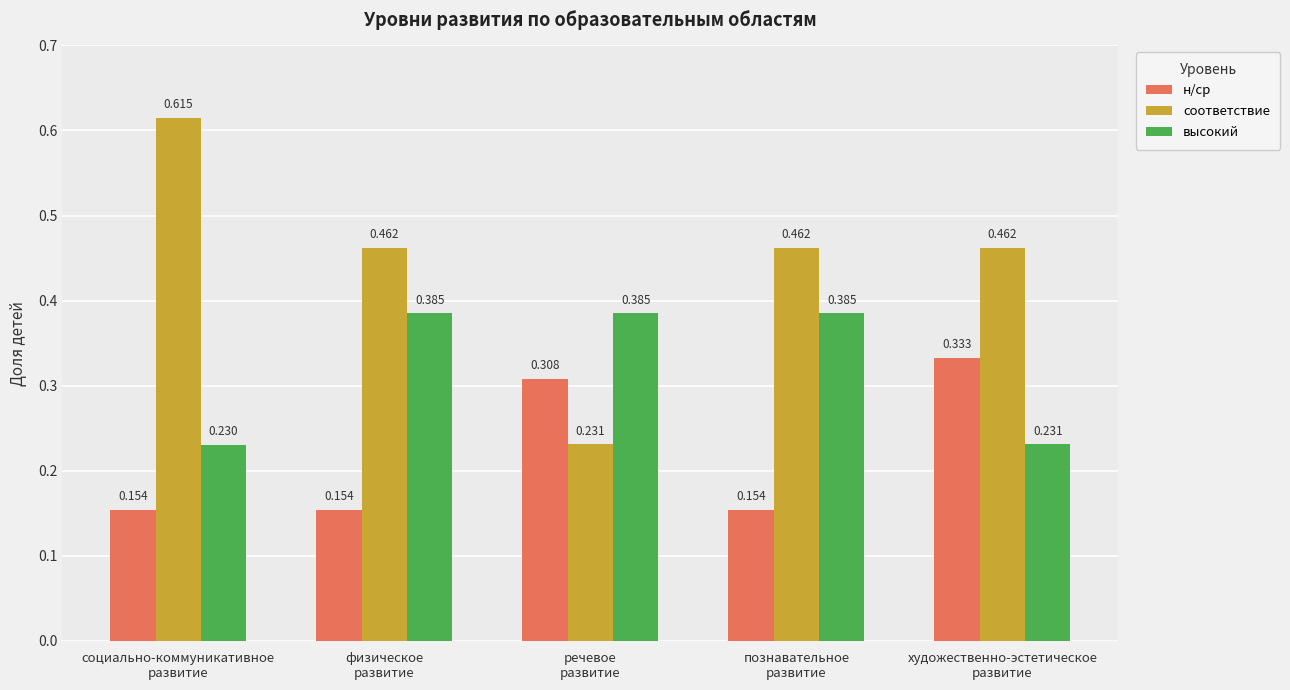

Which series has the widest spread of values?

соответствие